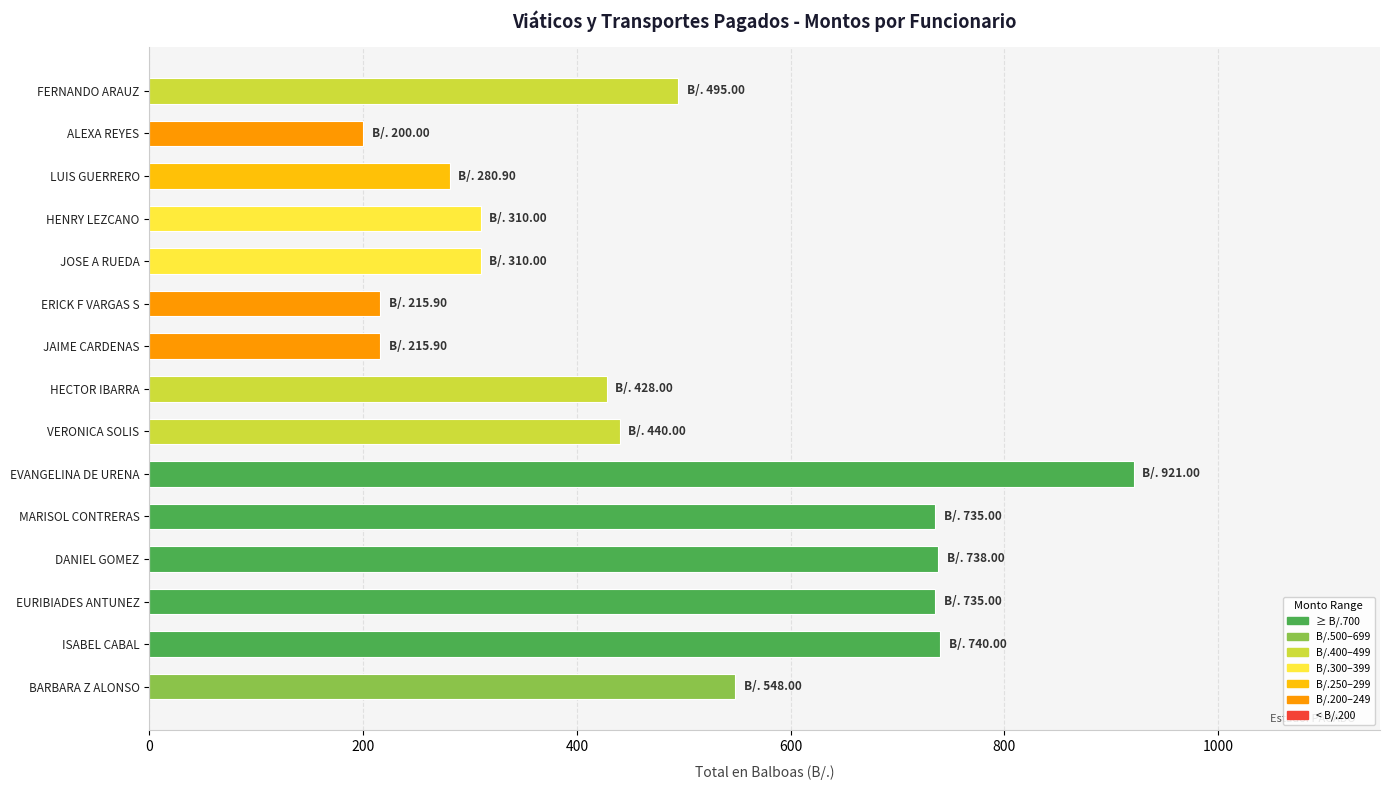

Where is the data nearest to the value 560?

BARBARA Z ALONSO